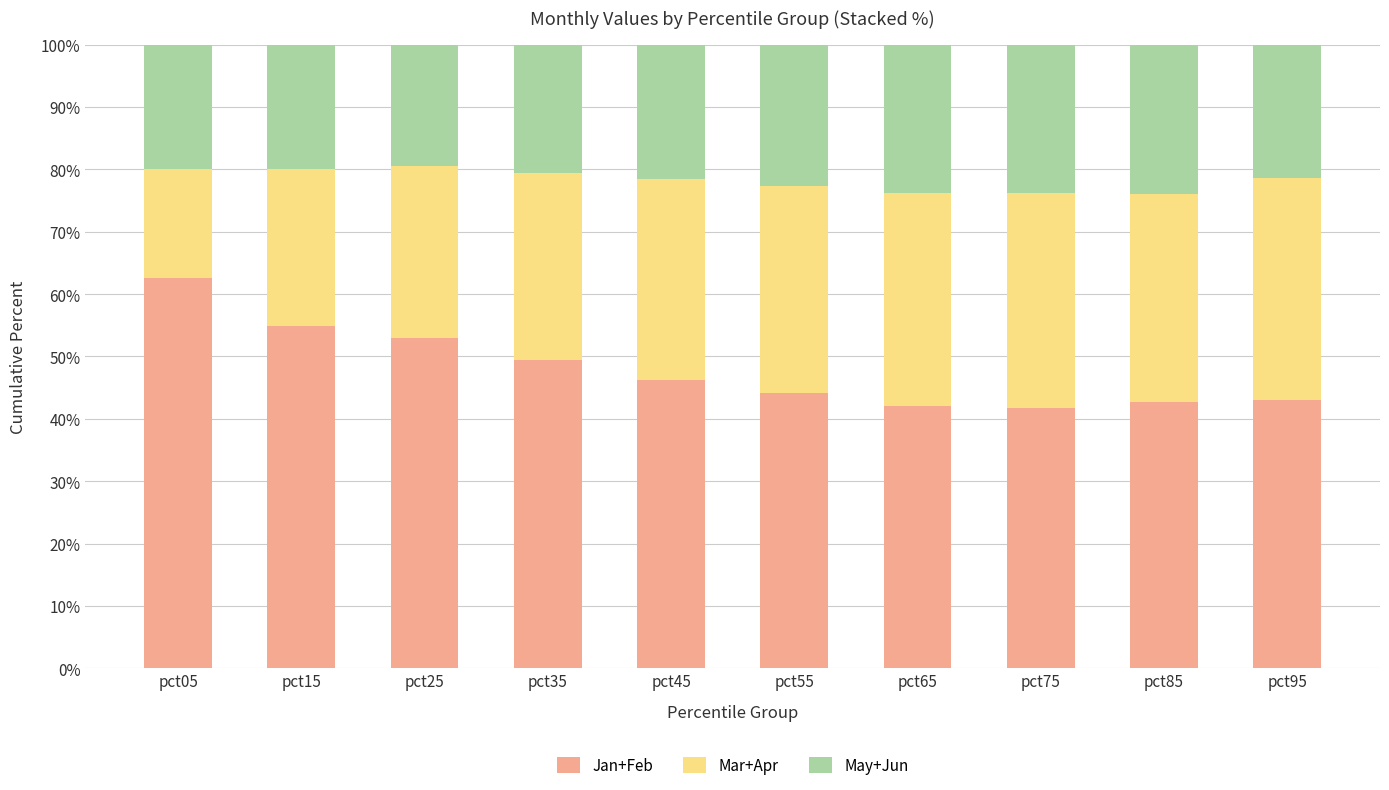

What is the lowest value of the Jan+Feb series?

41.7